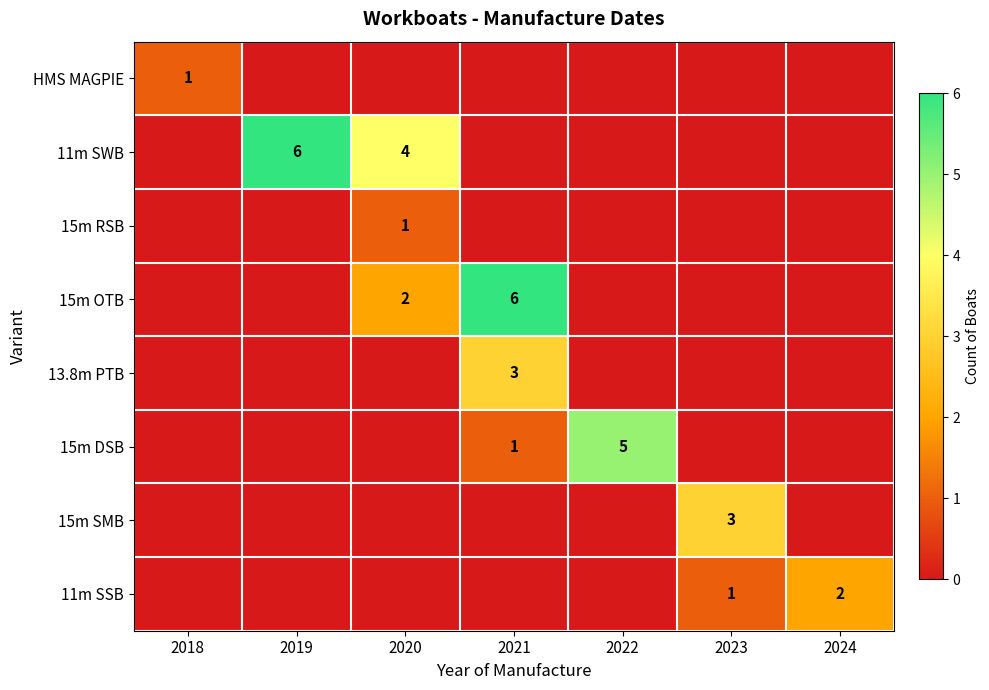

Is it true that 15m SMB equals 1 at 2023?

False